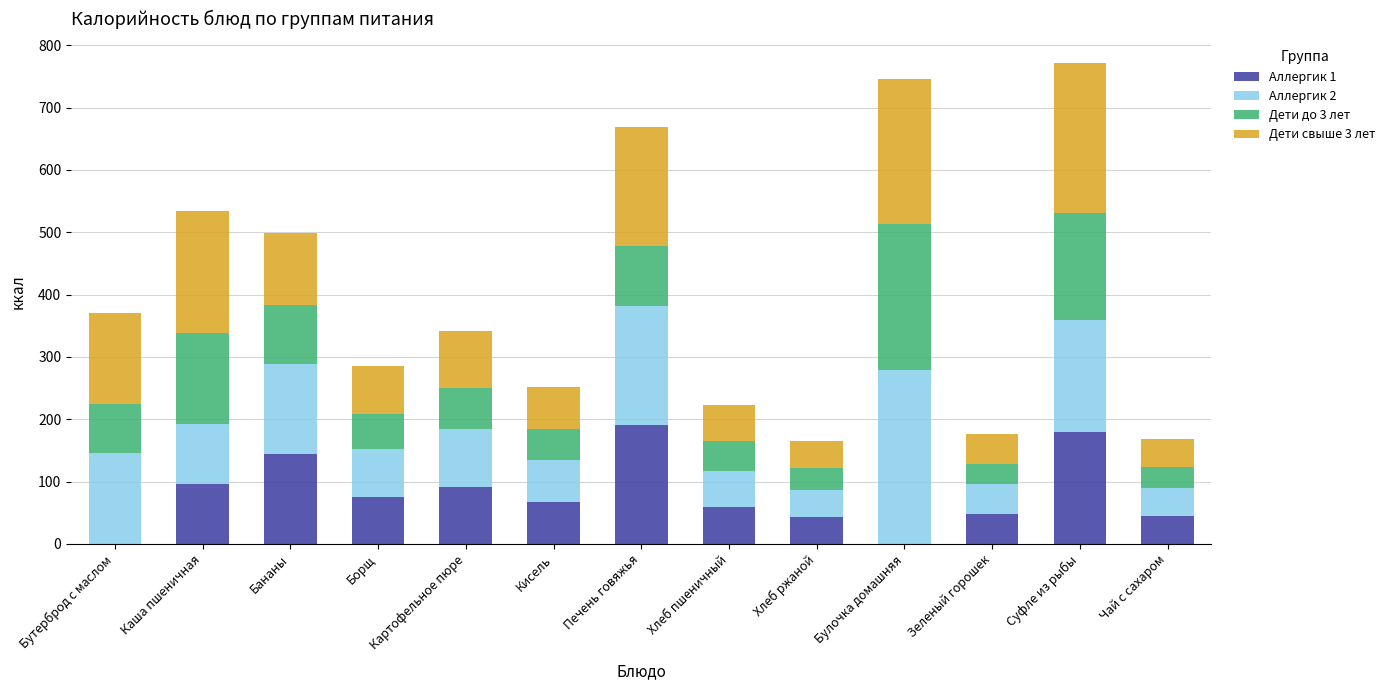

How many series are shown in this chart?

4